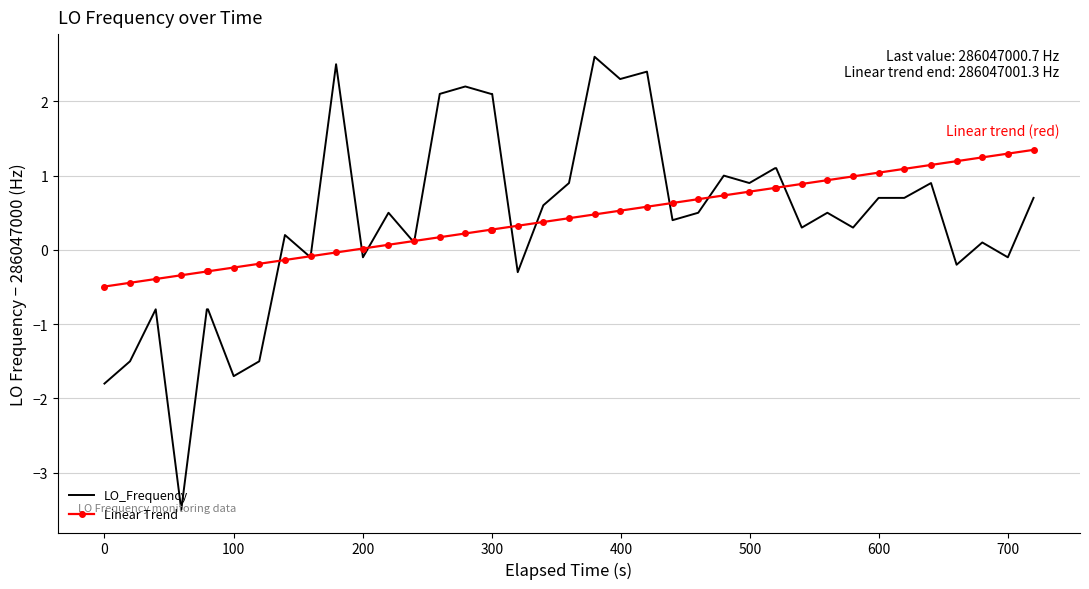

What are all the series names shown in the legend?

LO_Frequency, Linear Trend